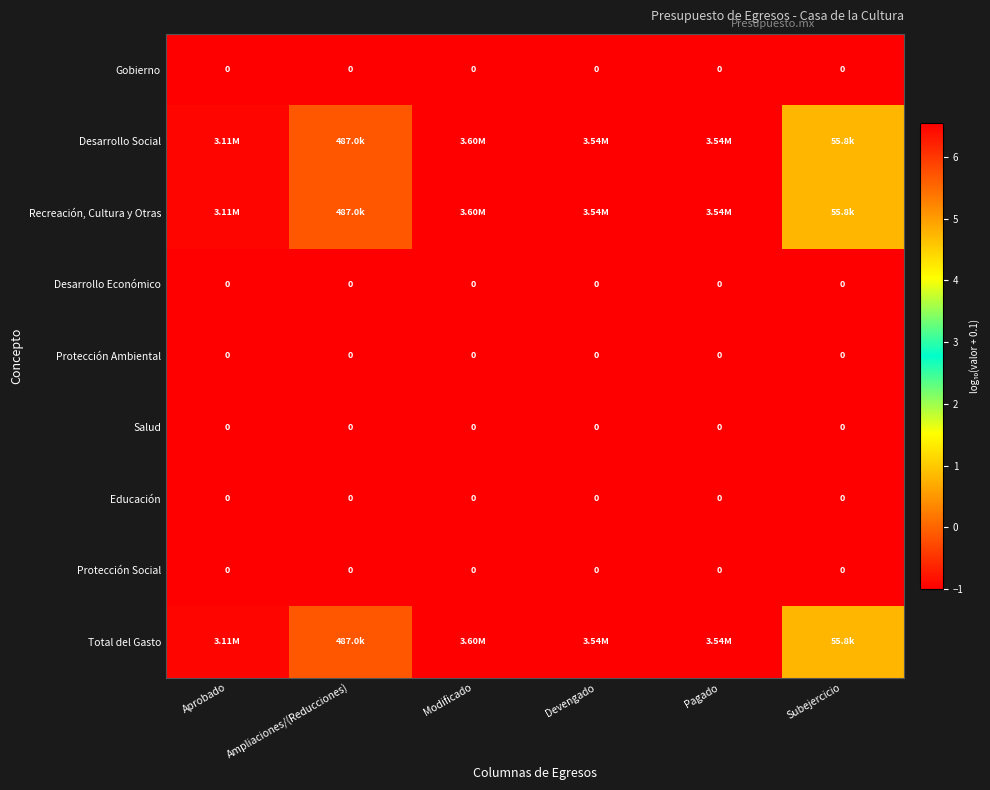

Which series changed the most between Ampliaciones/(Reducciones) and Modificado?

Desarrollo Social